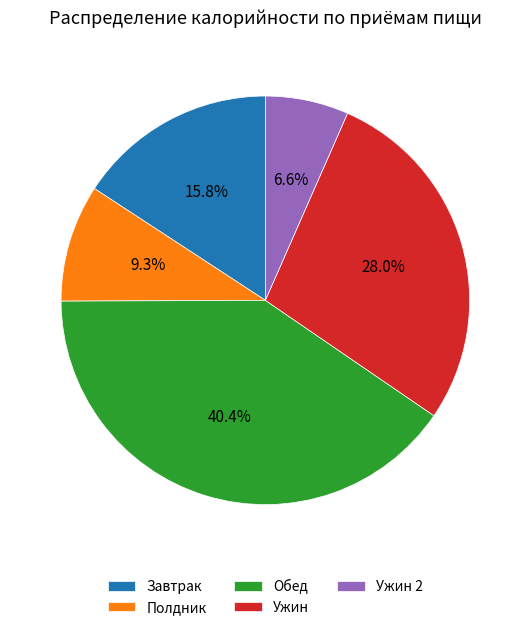

Is there any slice that represents more than half of the pie?

No